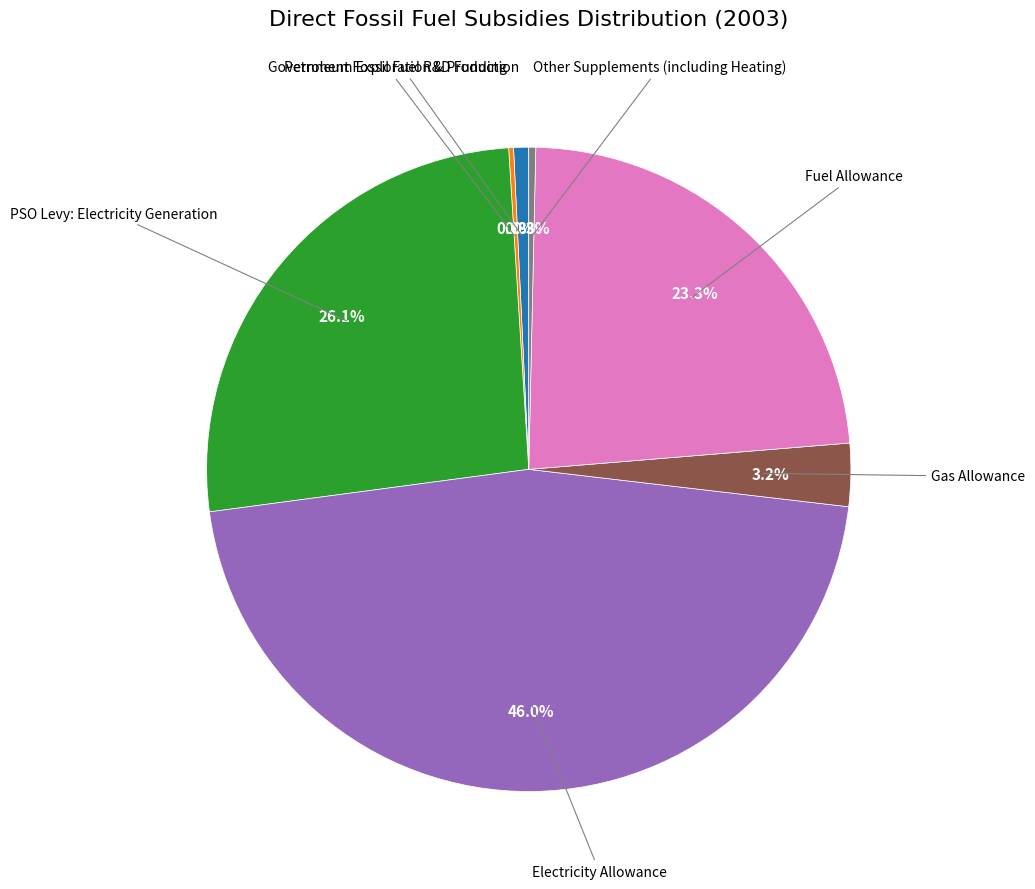

Is there any slice that represents more than half of the pie?

No